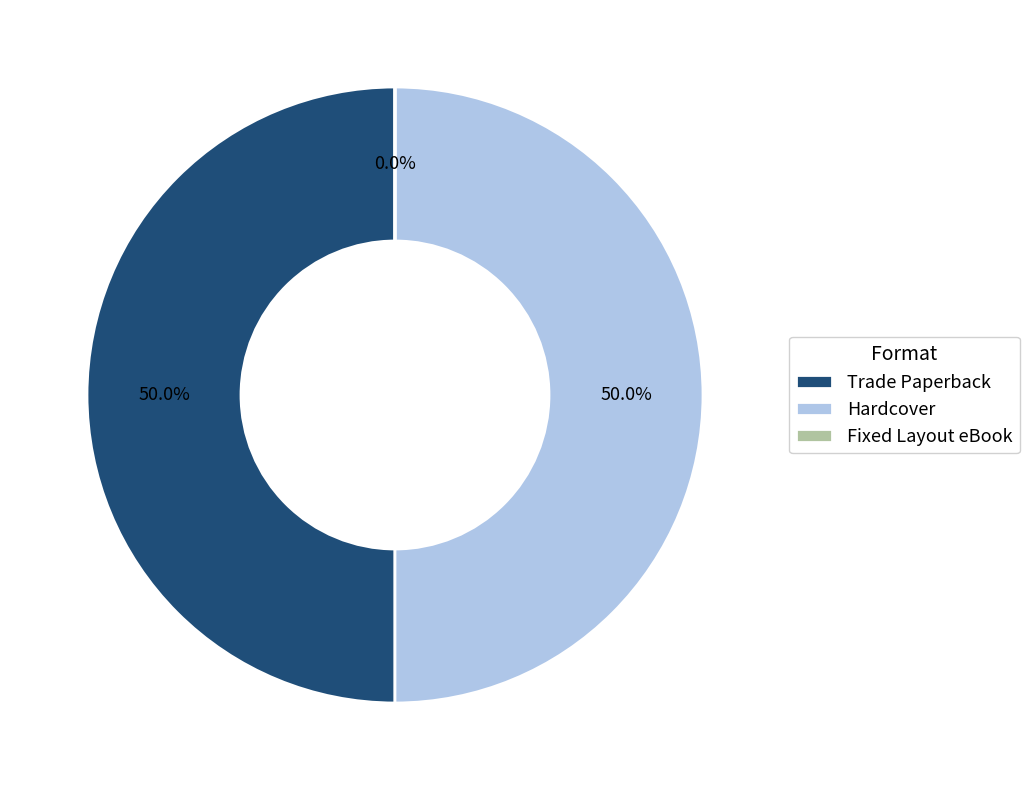

What is the ratio of the value at Hardcover to the value at Trade Paperback?

1.0